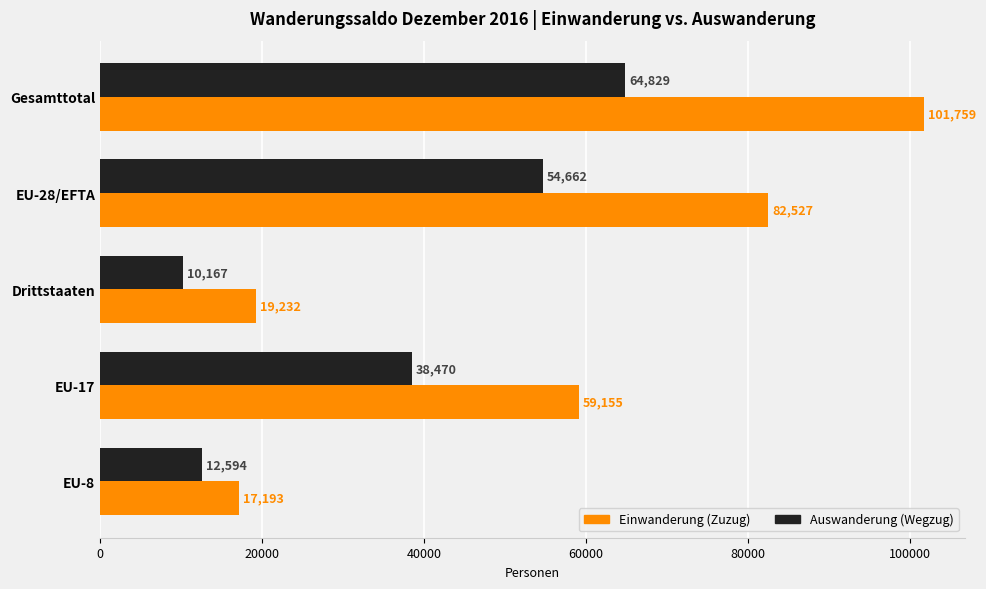

Which series has the largest total across all categories?

Einwanderung (Zuzug)